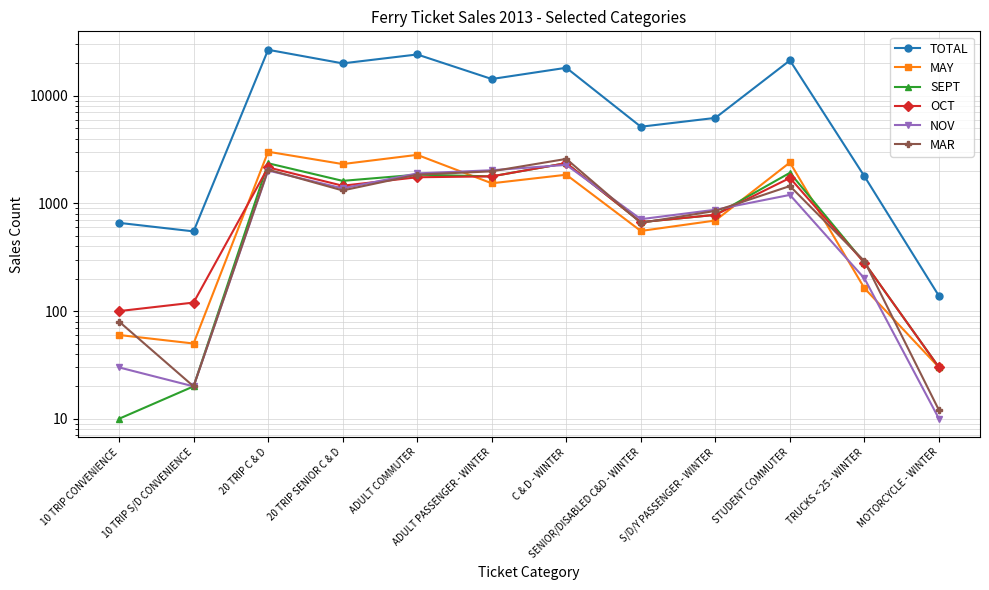

Reading left to right, list all the values displayed in this chart.

TOTAL: 660	550	26720	19980	24175	14302	18189	5155	6228	21300	1784	138
MAY: 60	50	3020	2320	2825	1538	1847	555	694	2400	163	30
SEPT: 10	20	2360	1620	1850	1783	2367	670	783	1925	281	30
OCT: 100	120	2160	1460	1750	1783	2367	670	783	1725	281	30
NOV: 30	20	2020	1380	1900	2033	2280	714	874	1200	201	10
MAR: 80	20	2060	1320	1850	1986	2591	660	852	1450	291	12